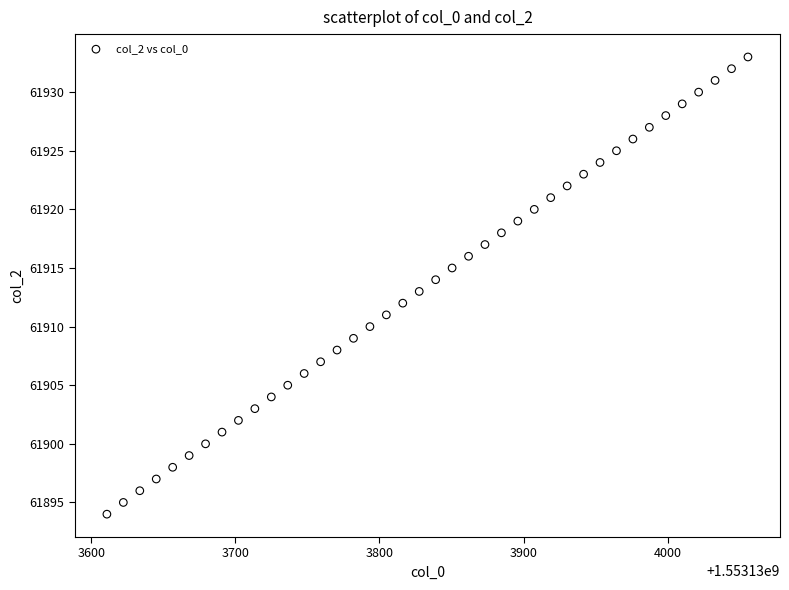

What is the range of Y values (max minus min)?

39